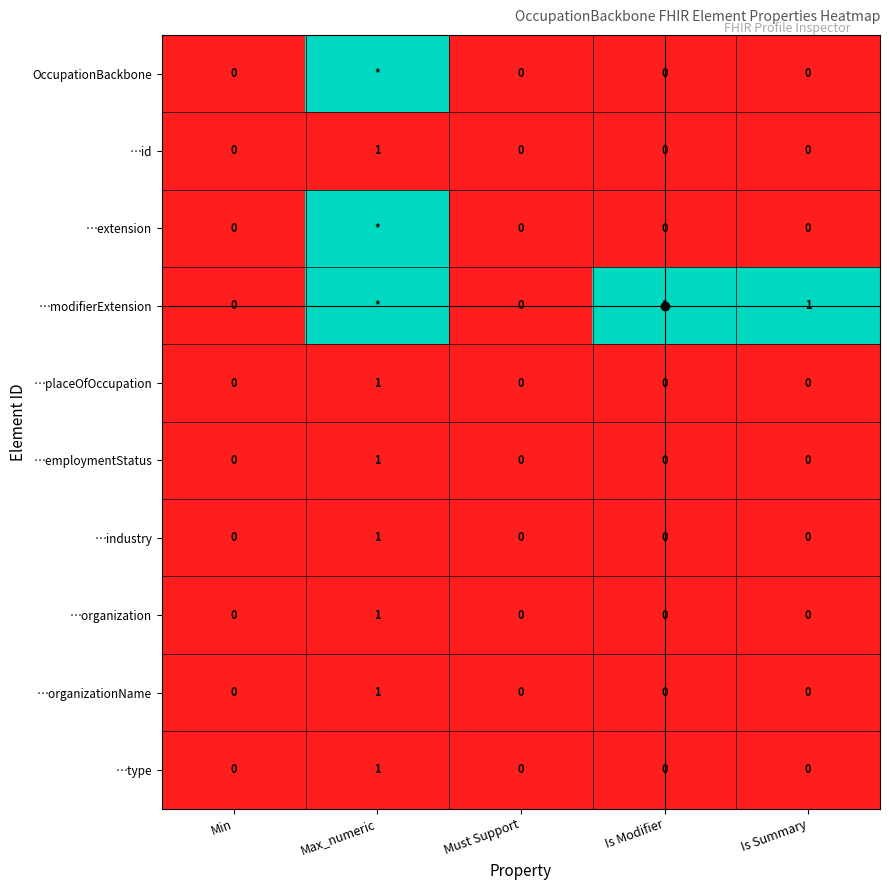

How many series are shown in this chart?

10